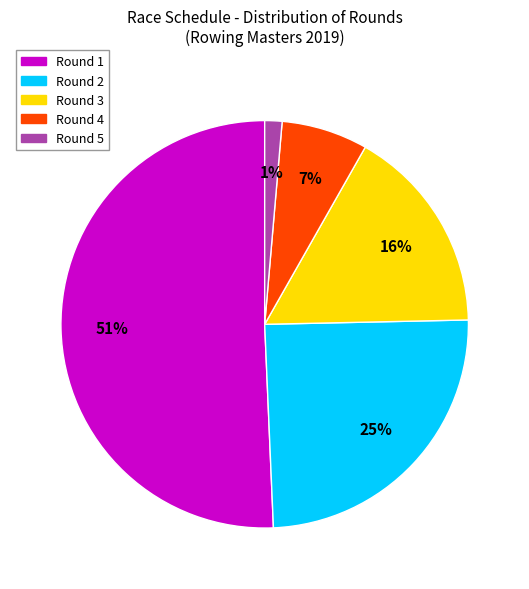

Which slice represents more than half of the pie?

Round 1